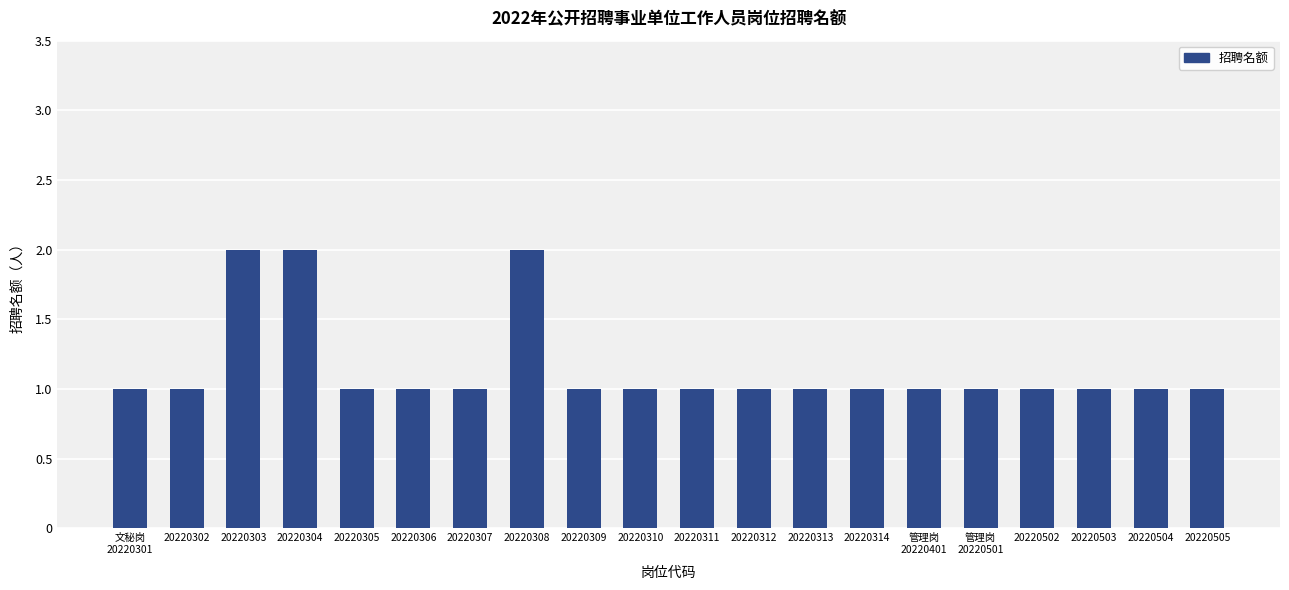

What is the smallest value displayed?

1